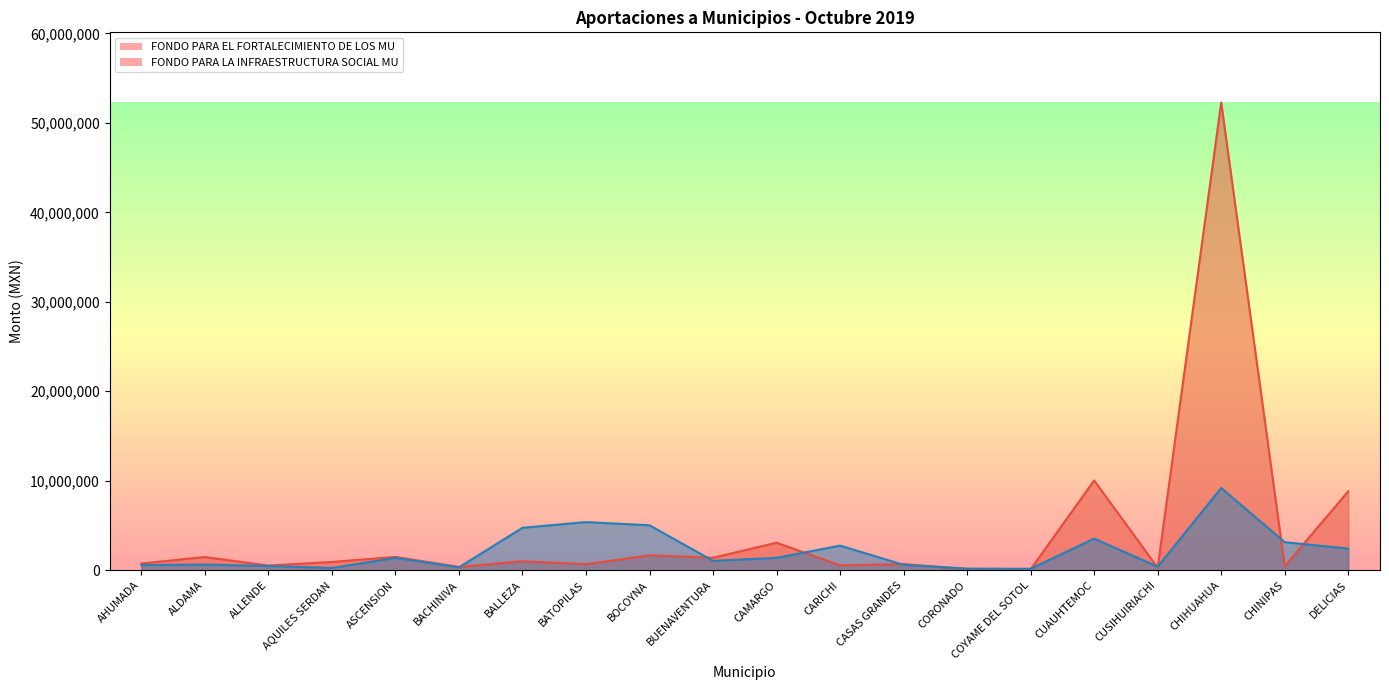

At how many categories does at least one series exceed 33944832?

1